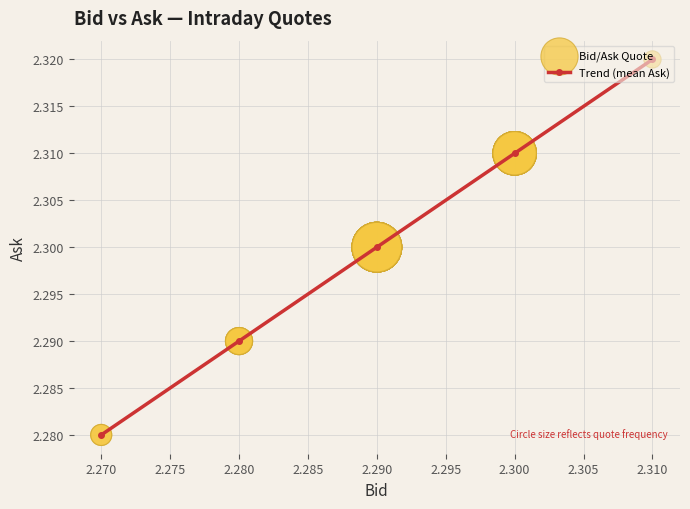

What is the ratio of the value at 2.290 to the value at 2.280?

1.0